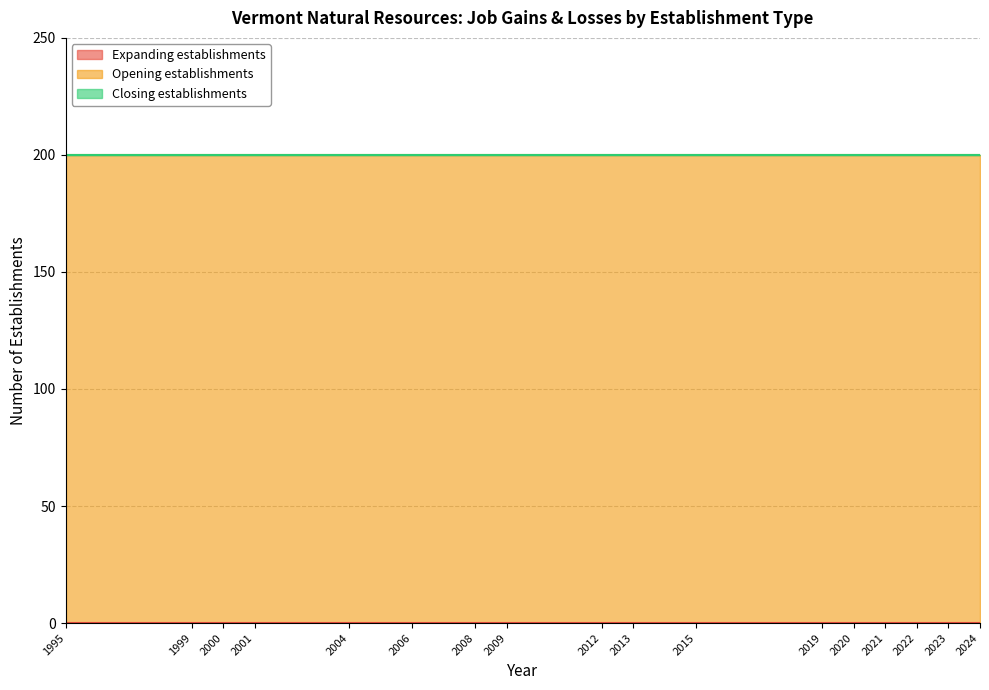

At how many categories does at least one series exceed 26?

20